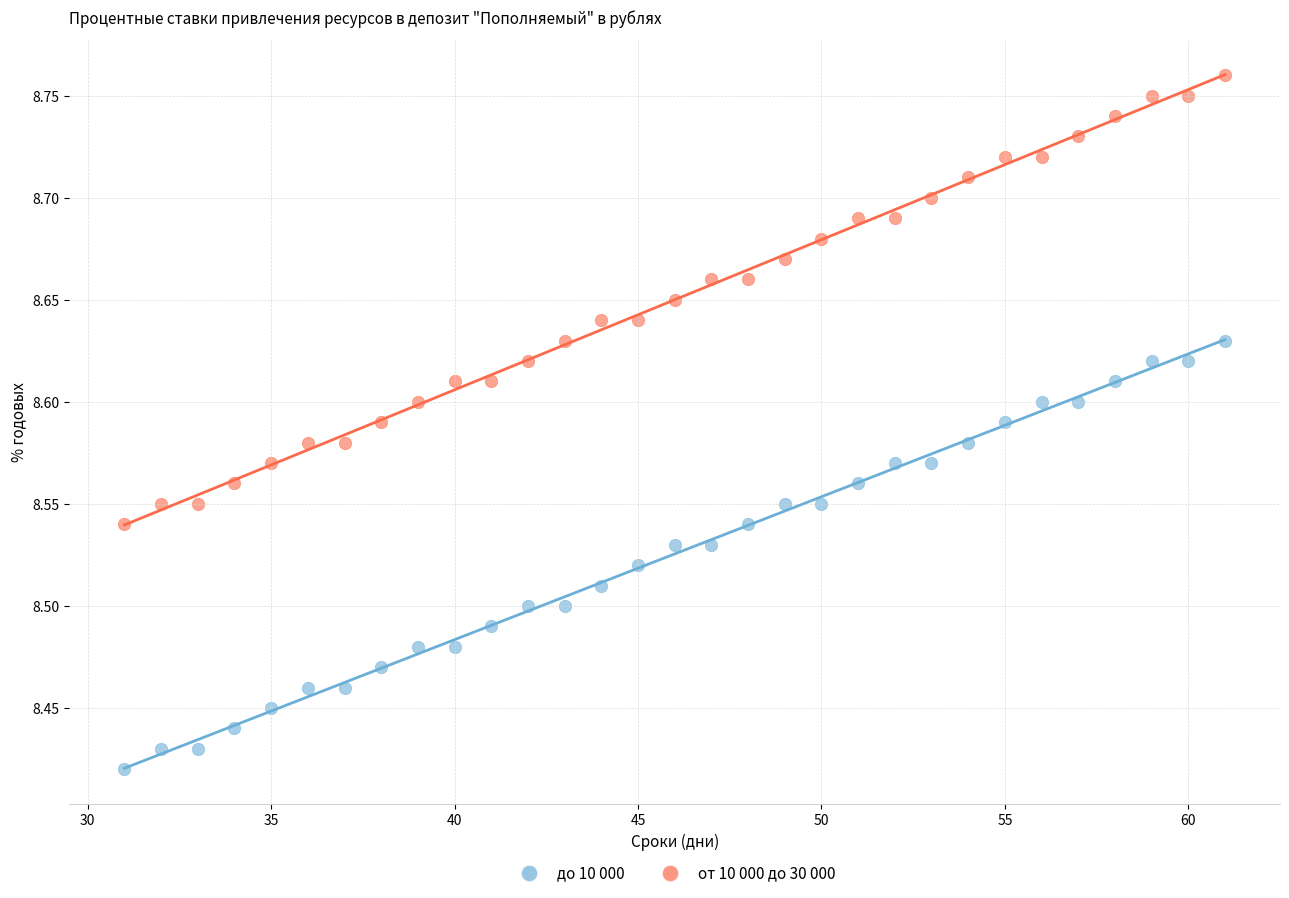

Which series has the widest spread of Y values?

от 10 000 до 30 000